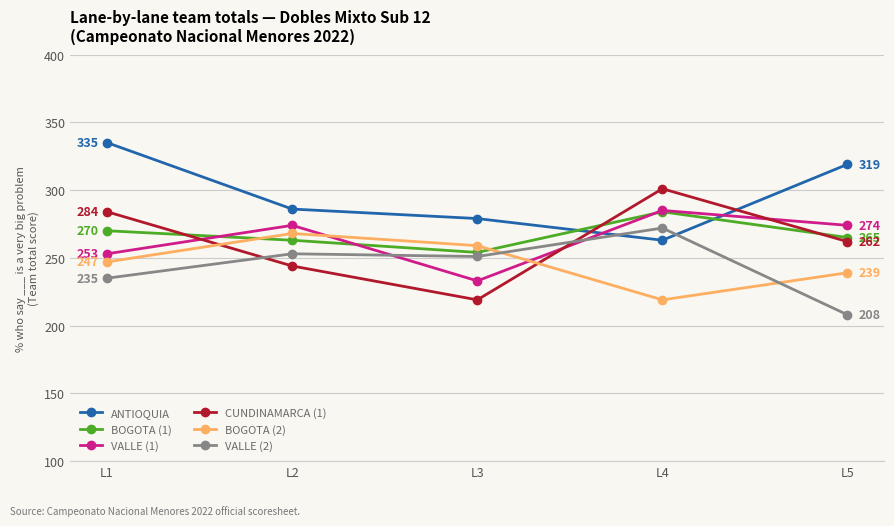

How many lines are shown in the chart?

6